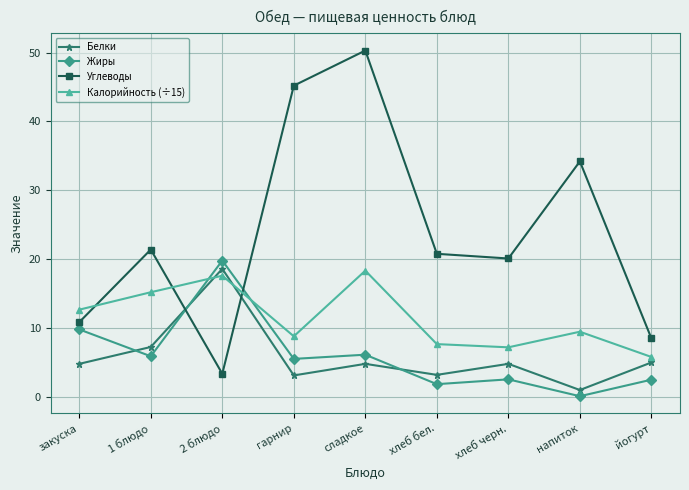

What is the sum of all Белки values?

52.6